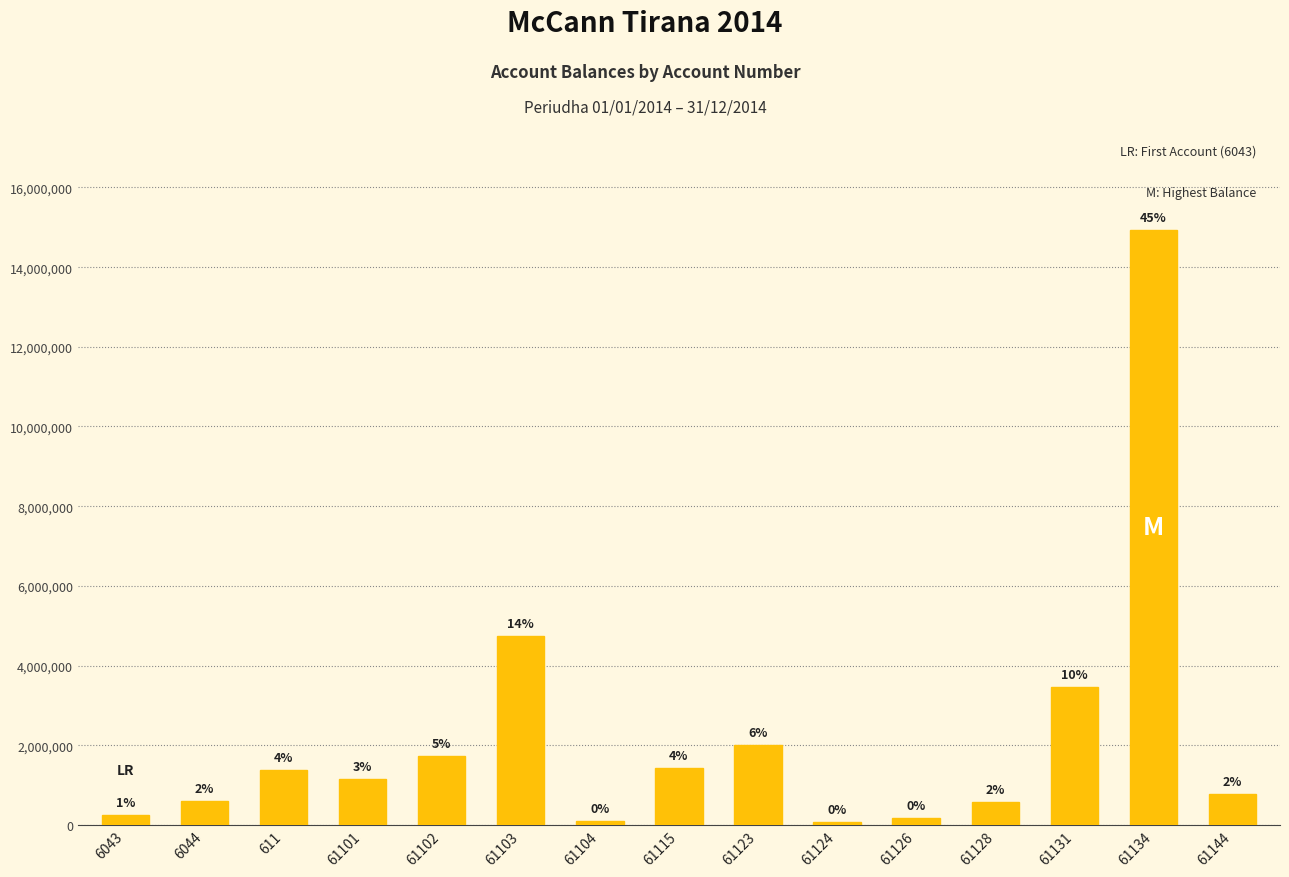

Rank the categories by value from highest to lowest.

61134, 61103, 61131, 61123, 61102, 61115, 611, 61101, 61144, 6044, 61128, 6043, 61126, 61104, 61124